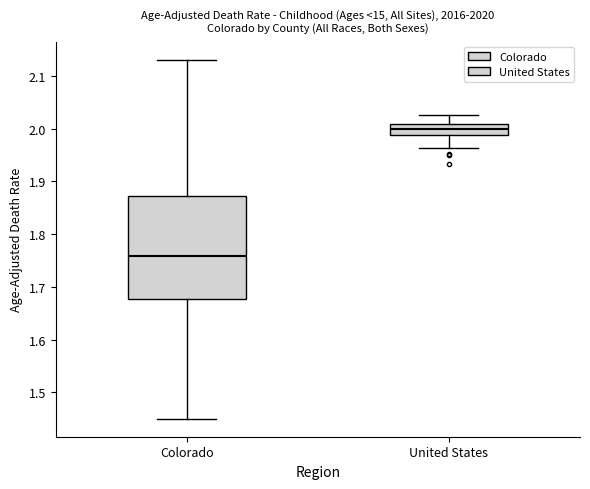

Where does the lower whisker of the box for Colorado end on the y-axis? The values are not printed on the chart, so give them approximately, as read against the axis.

1.45